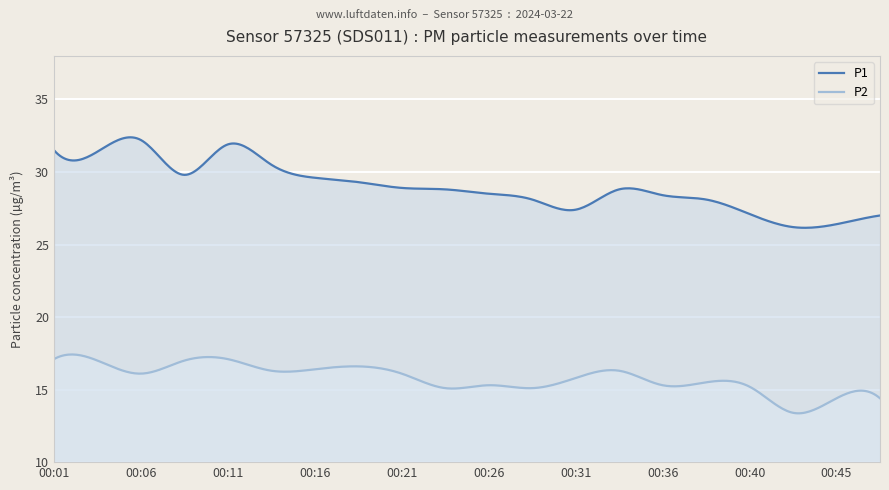

Is the value of P2 at 00:33 greater than the value of P1 at 00:28?

No